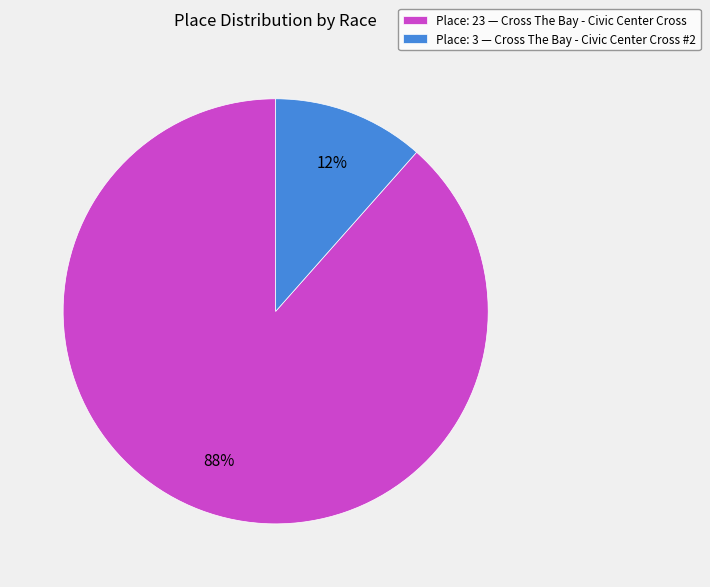

Between Place: 23 — Cross The Bay - Civic Center Cross and Place: 3 — Cross The Bay - Civic Center Cross #2, which is larger?

Place: 23 — Cross The Bay - Civic Center Cross